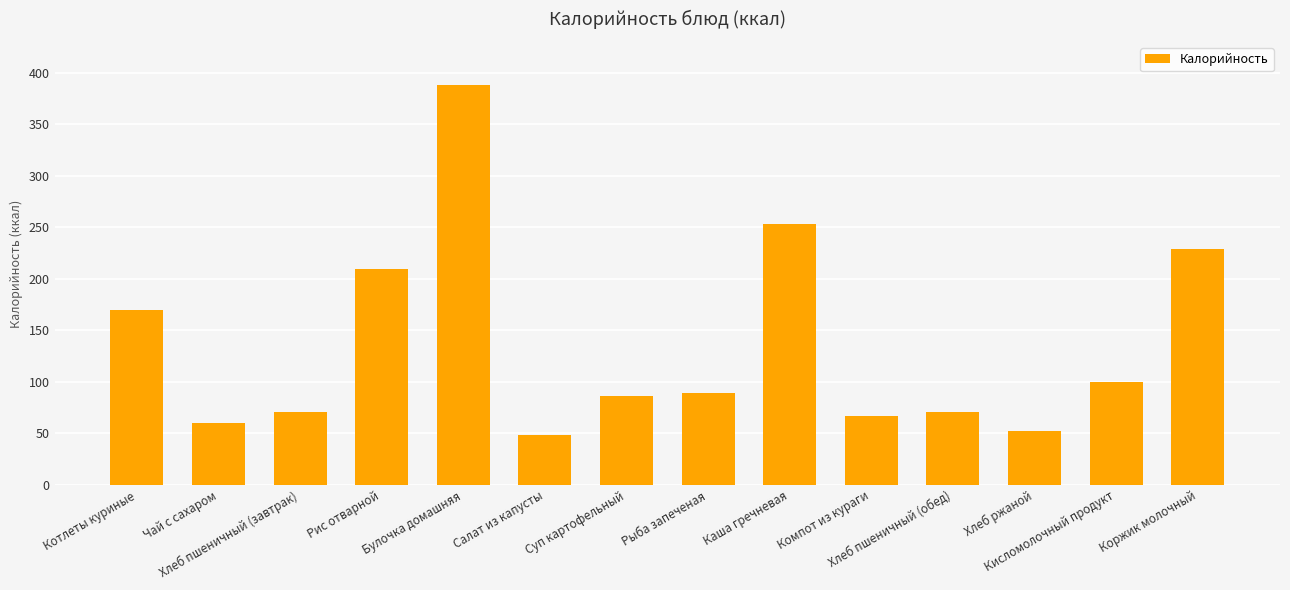

What is the smallest value displayed?

48.0